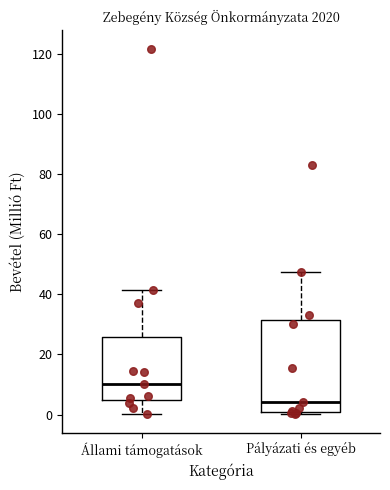

Reading left to right, transcribe this box plot: for each box, give where its median line is, the range the box spans, and where its two whiskers end, as read against the y-axis. The values are not printed on the chart, so give them approximately, as read against the axis.

Állami támogatások: median 10, box 4 to 26, whiskers 0 to 42
Pályázati és egyéb: median 4, box 0 to 32, whiskers 0 (just below the box's lower edge) to 48